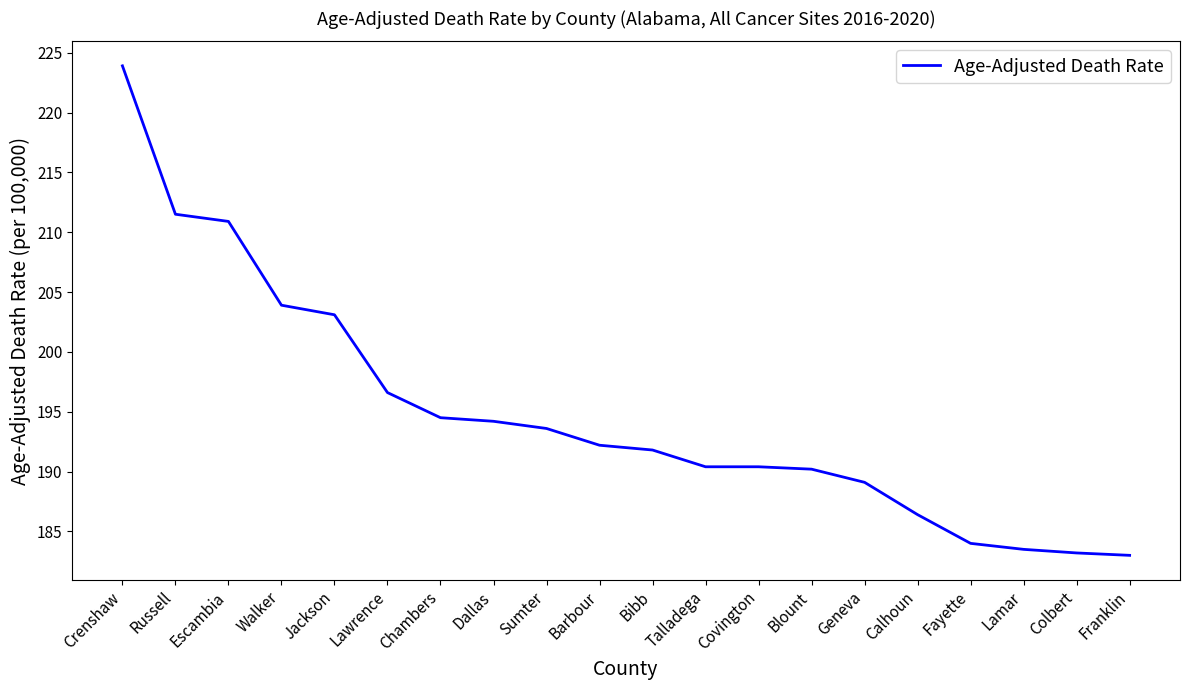

What is the minimum value shown in the chart?

183.0